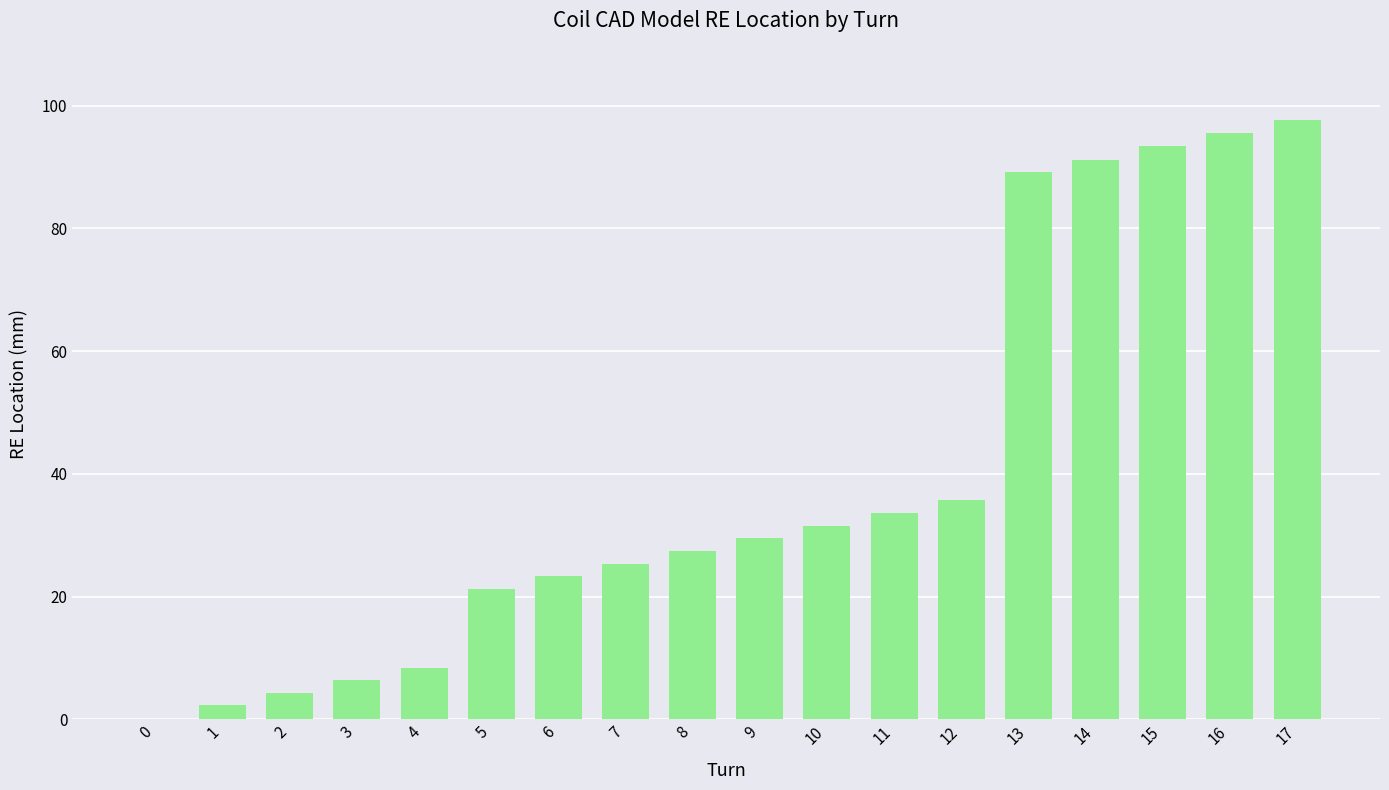

How many positive values are there?

17